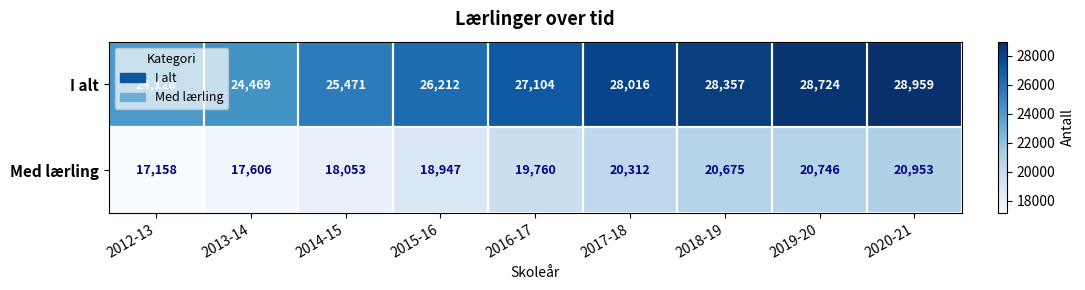

Count the number of data series in this chart.

2